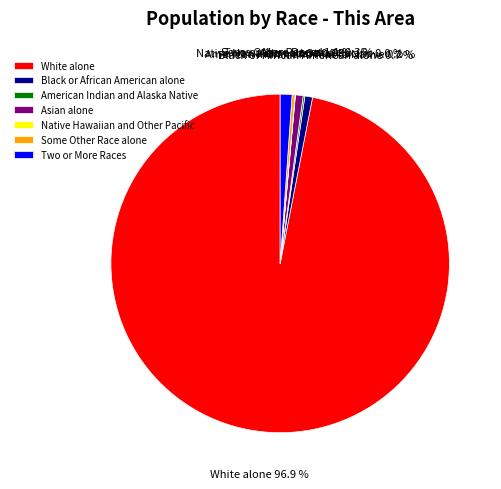

Approximately how many times larger is the value at Two or More Races compared to Black or African American alone?

1.5